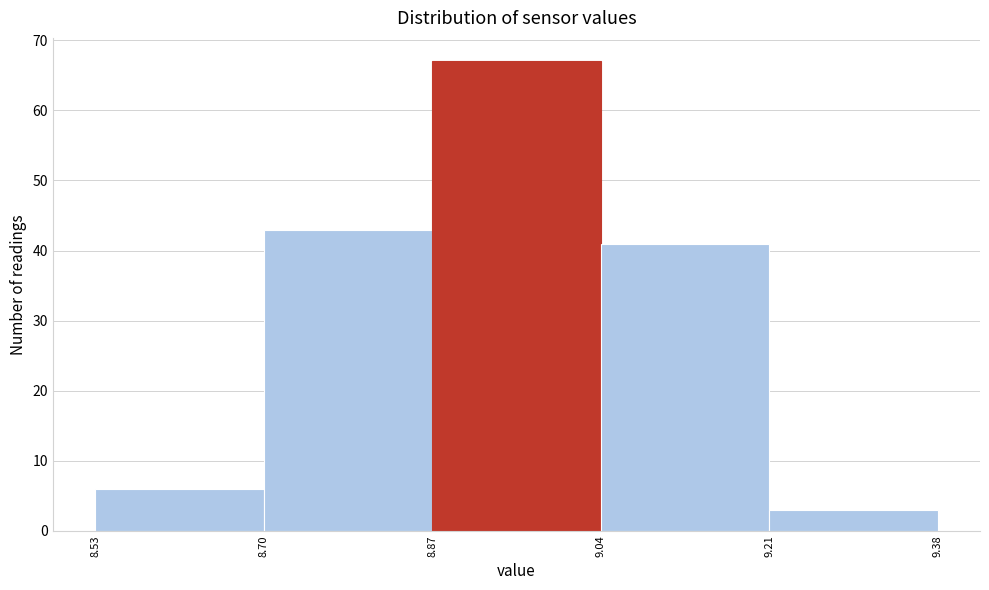

Reading left to right, transcribe this chart: for each bar, give the range it covers on the x-axis and its height. The values are not printed on the chart, so give them approximately, as read against the axis.

8.53 to 8.70: 6
8.70 to 8.87: 43
8.87 to 9.04: 67
9.04 to 9.21: 41
9.21 to 9.38: 3